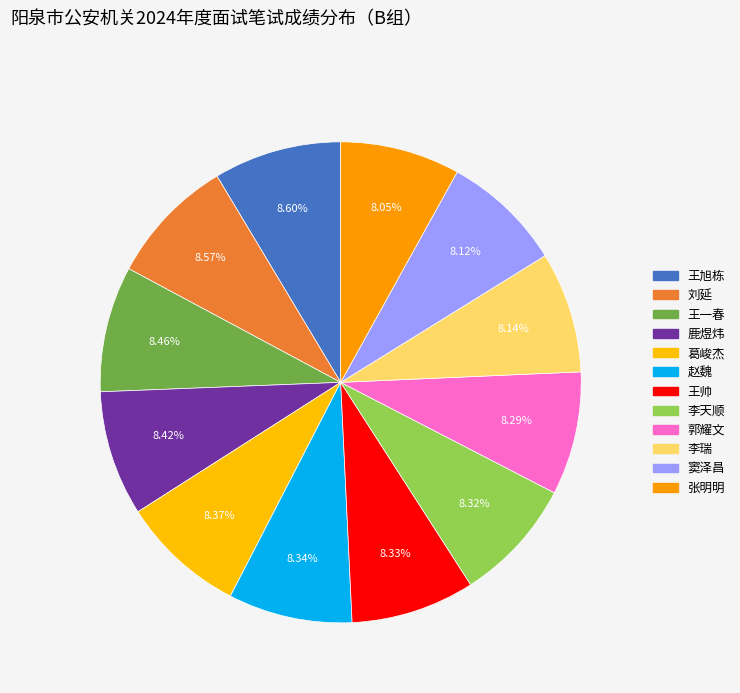

Approximately how many times larger is the value at 赵魏 compared to 王帅?

1.0